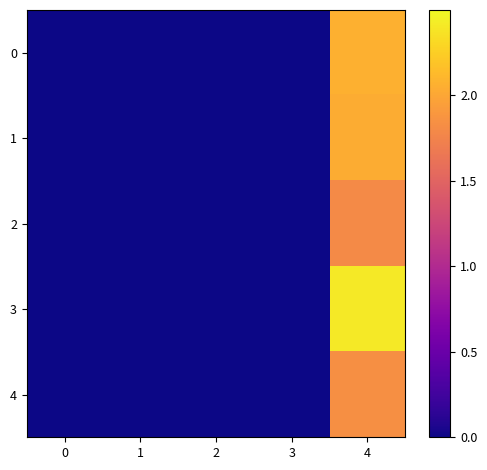

Reading left to right, extract all data points from this chart.

0: 0=0.0	1=0.0	2=0.0	3=0.0	4=2.1
1: 0=0.0	1=0.0	2=0.0	3=0.0	4=2.0
2: 0=0.0	1=0.0	2=0.0	3=0.0	4=1.8
3: 0=0.0	1=0.0	2=0.0	3=0.0	4=2.4
4: 0=0.0	1=0.0	2=0.0	3=0.0	4=1.8